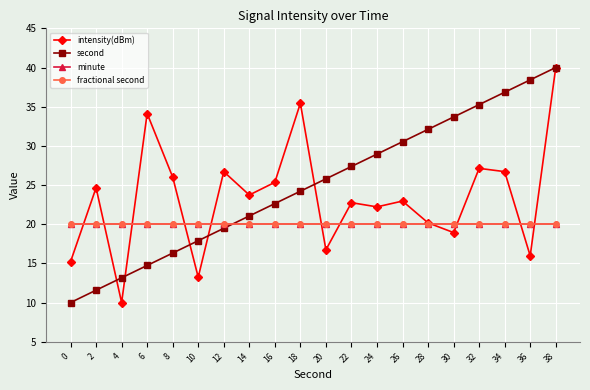

Is it true that fractional second equals 20.0 at 12?

True